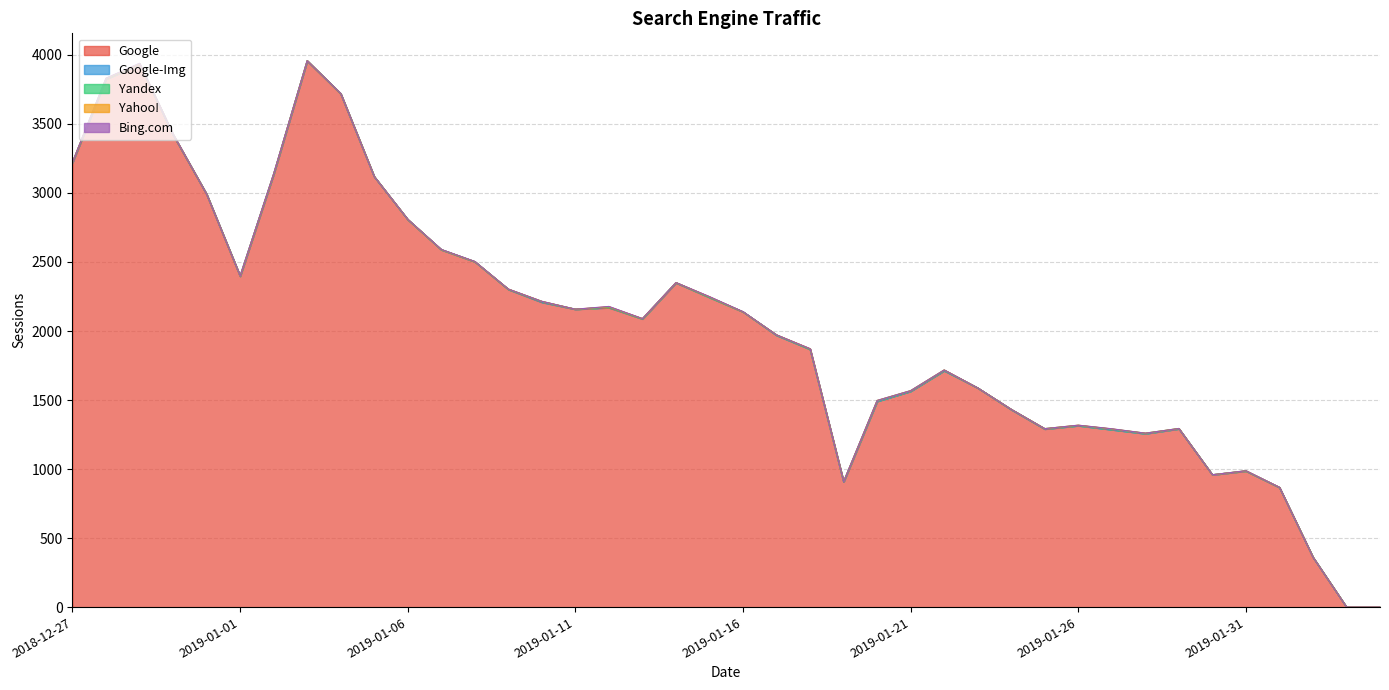

The value of Google at 2019-01-16 is 1362. True or false?

False